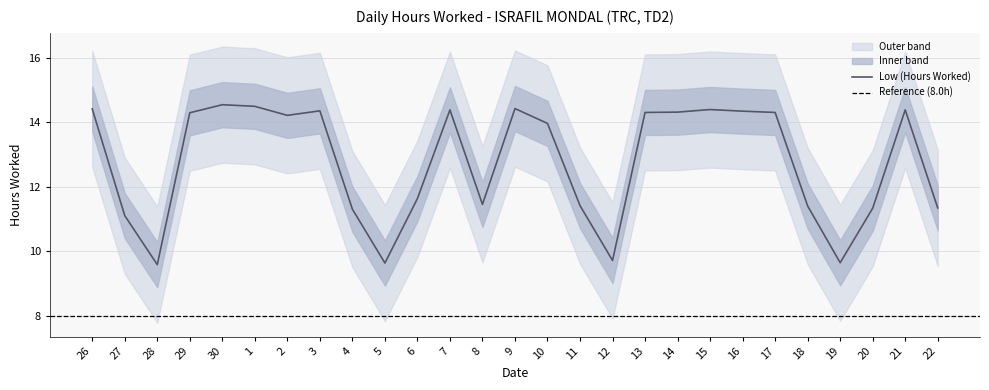

What is the ratio of the value at 6 to the value at 9?

0.8